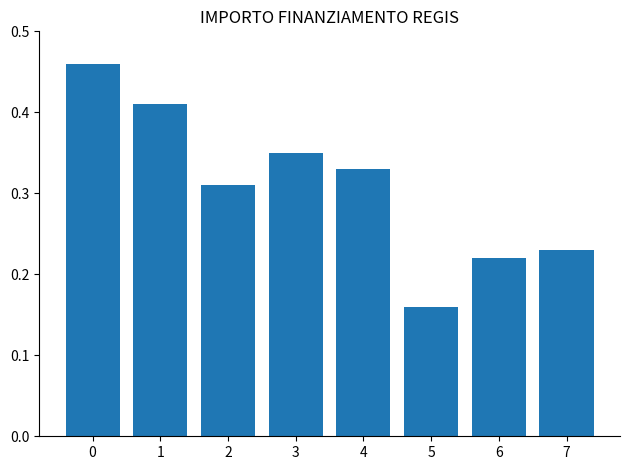

Rank the categories by value from highest to lowest.

0, 1, 3, 4, 2, 7, 6, 5